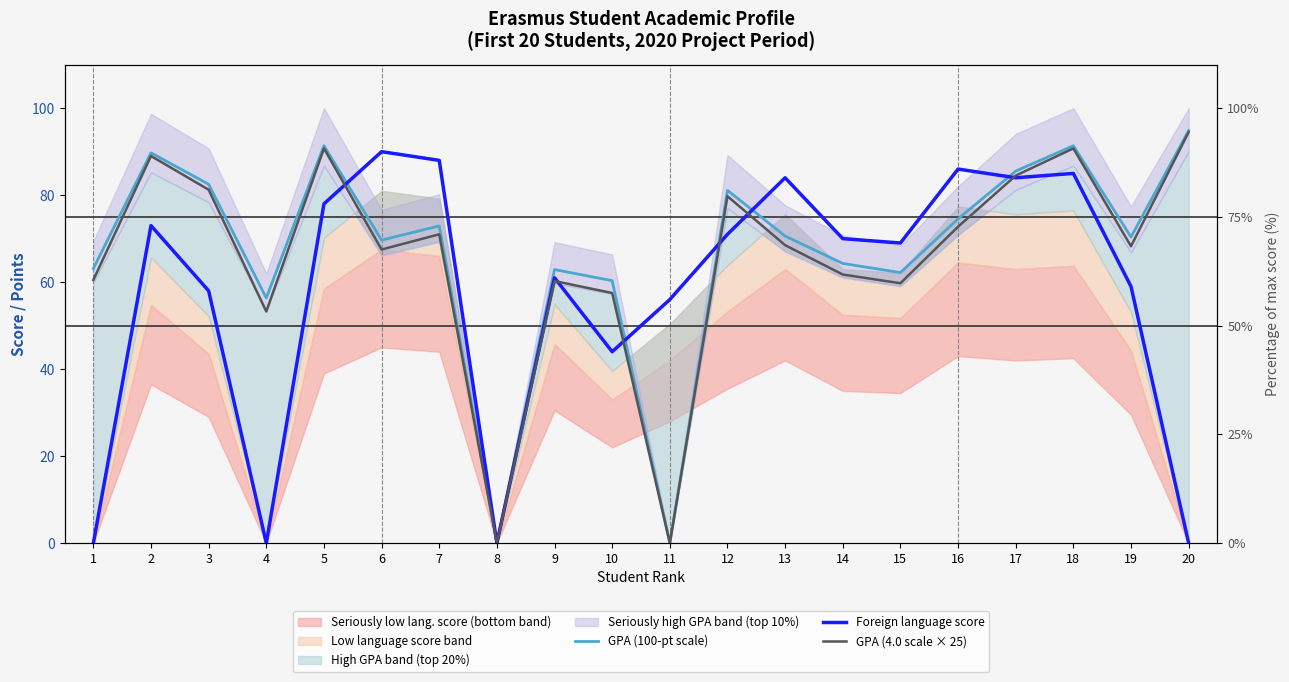

Rank the series by their average value, from lowest to highest.

Foreign language score, GPA (4.0 scale × 25), GPA (100-pt scale)